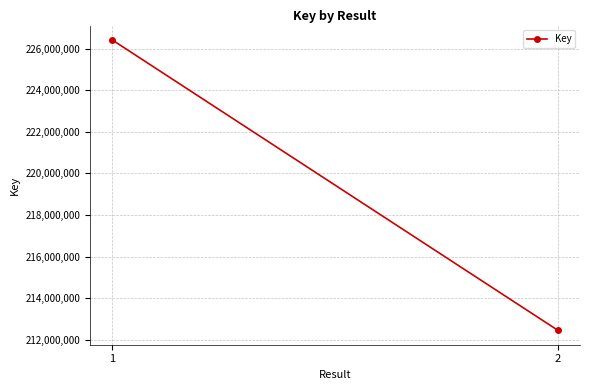

What is the maximum value shown in the chart?

226411404